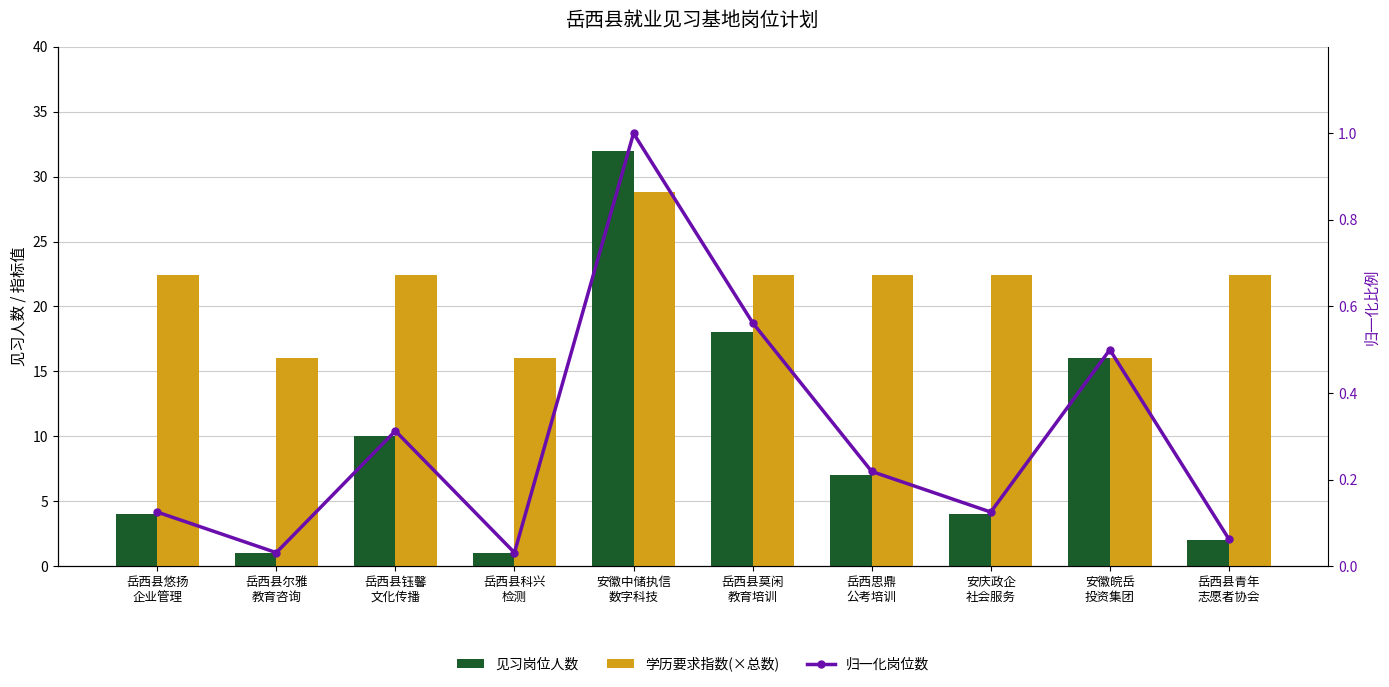

What is the difference between the highest and lowest values at 岳西县莫闲
教育培训?

21.8